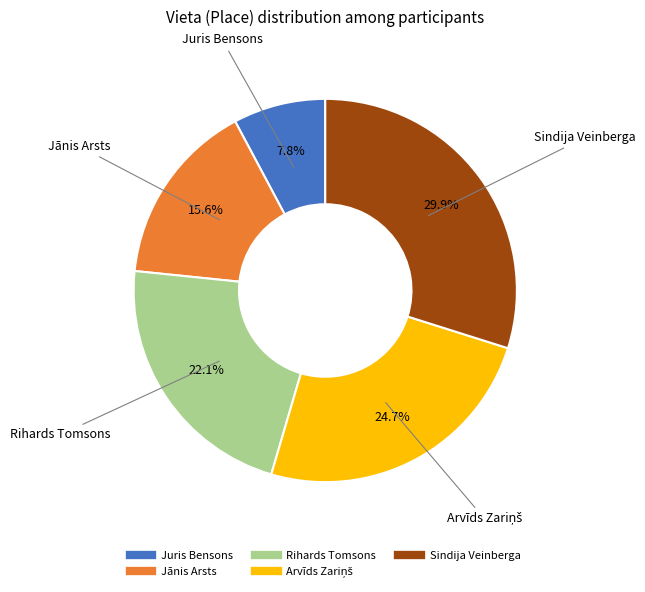

To the nearest percent, what is the combined percentage of Sindija Veinberga and Juris Bensons?

38%